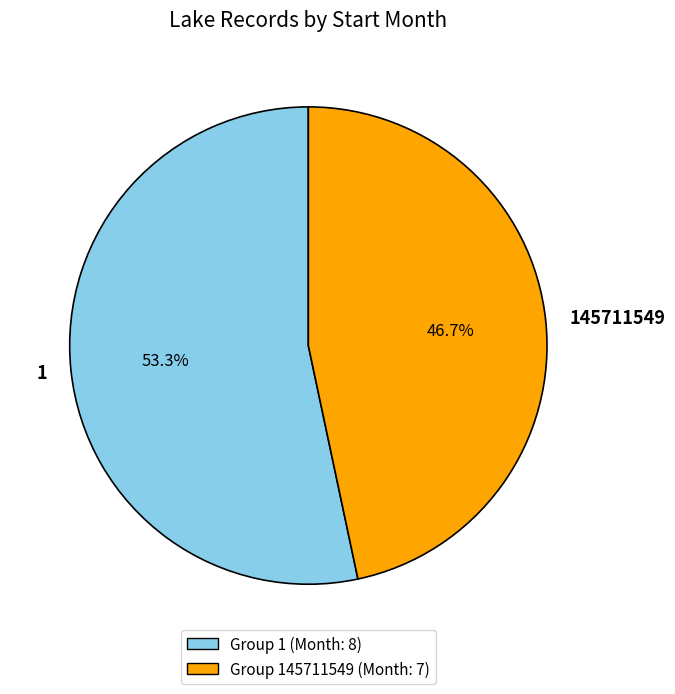

To the nearest percent, what is the difference between the 145711549 and 1 slice percentages?

7%